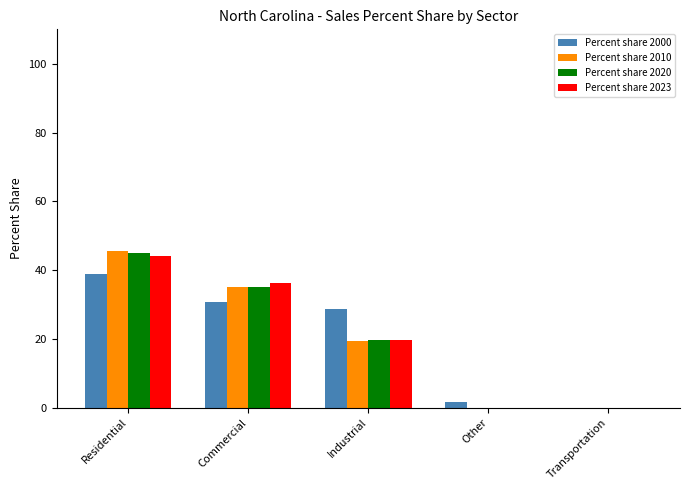

Is it true that Percent share 2020 equals 0.0 at Transportation?

True